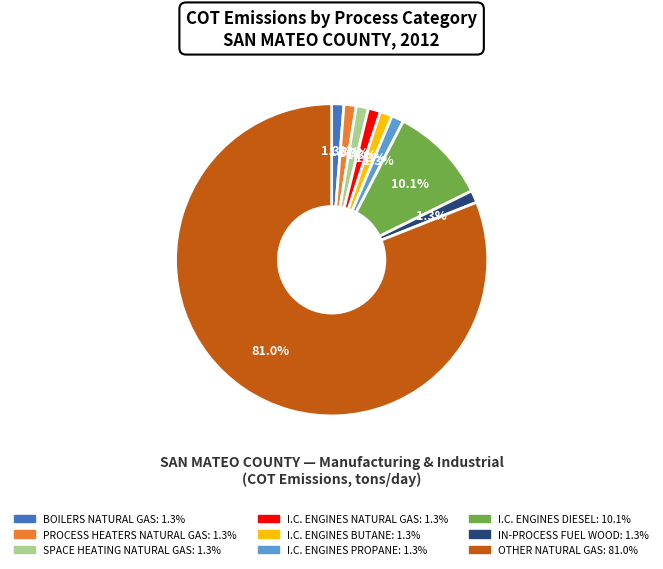

Approximately how many times larger is the value at I.C. ENGINES PROPANE compared to IN-PROCESS FUEL WOOD?

1.0